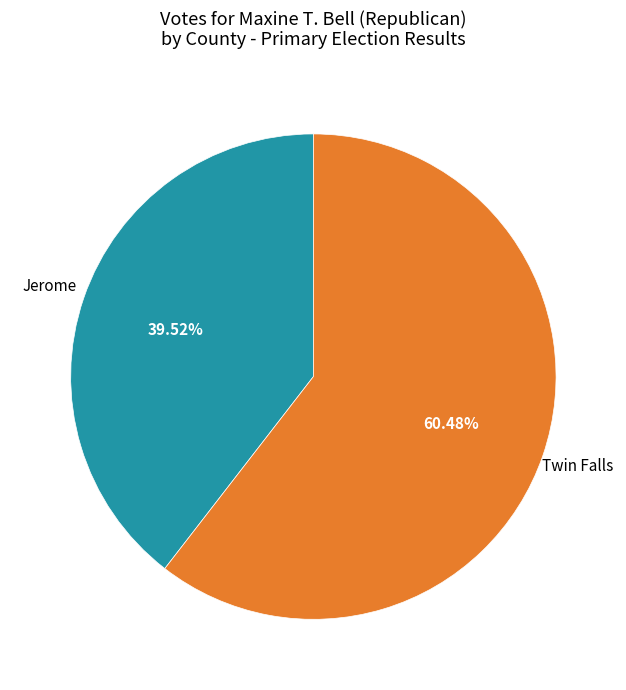

To the nearest percent, what is the difference between the Jerome and Twin Falls slice percentages?

21%